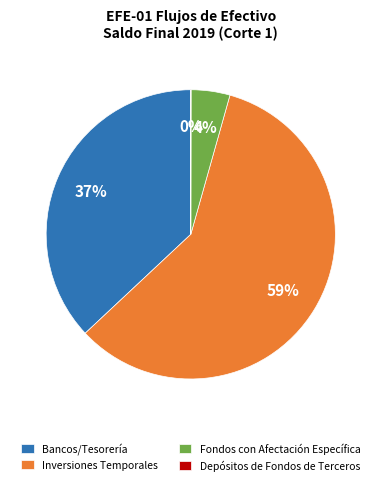

The Fondos con Afectación Específica slice represents 12% of the pie. True or false?

False